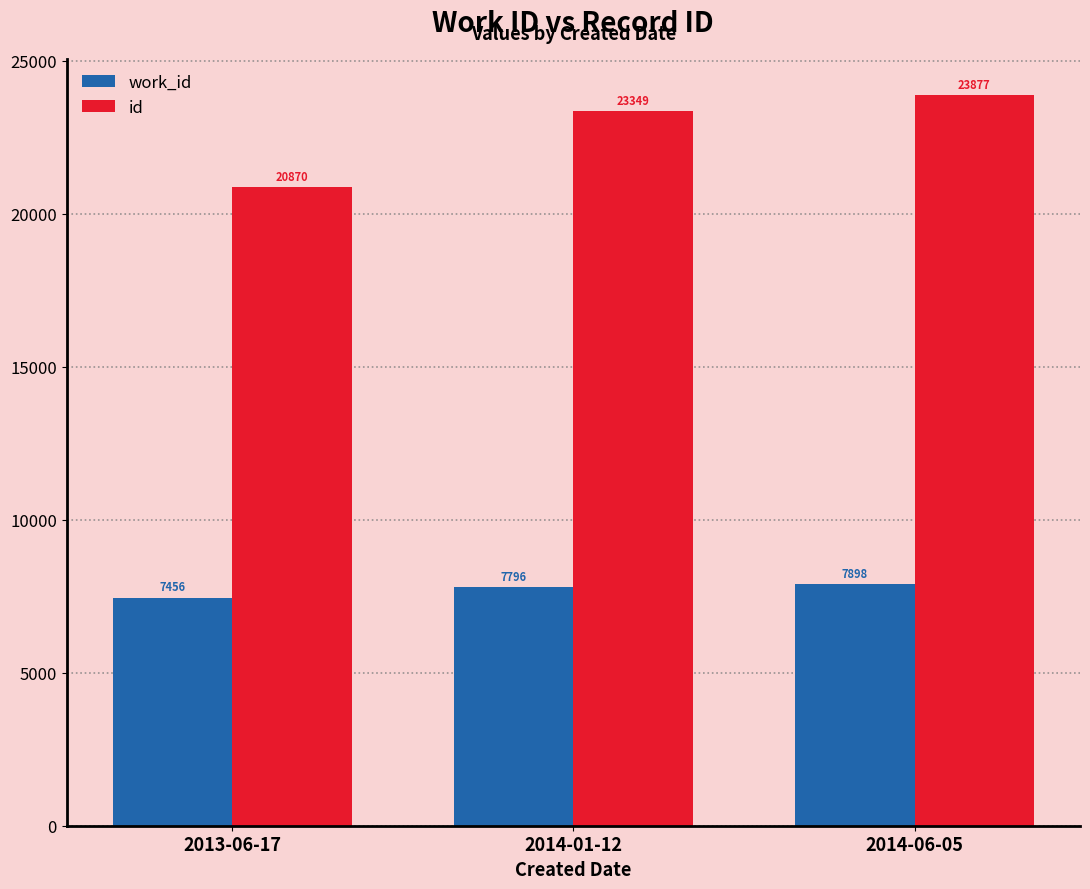

List the series in order of their overall mean, highest first.

id, work_id